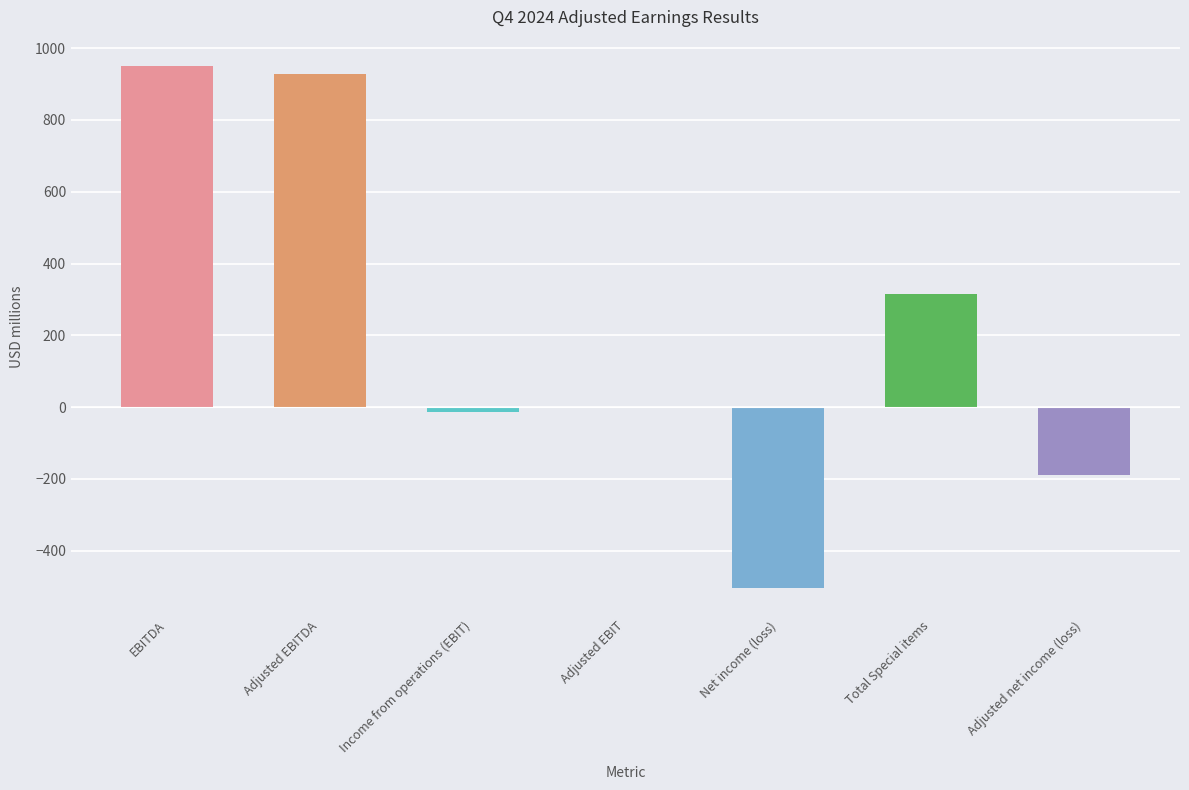

Does the chart contain stacked bars?

No